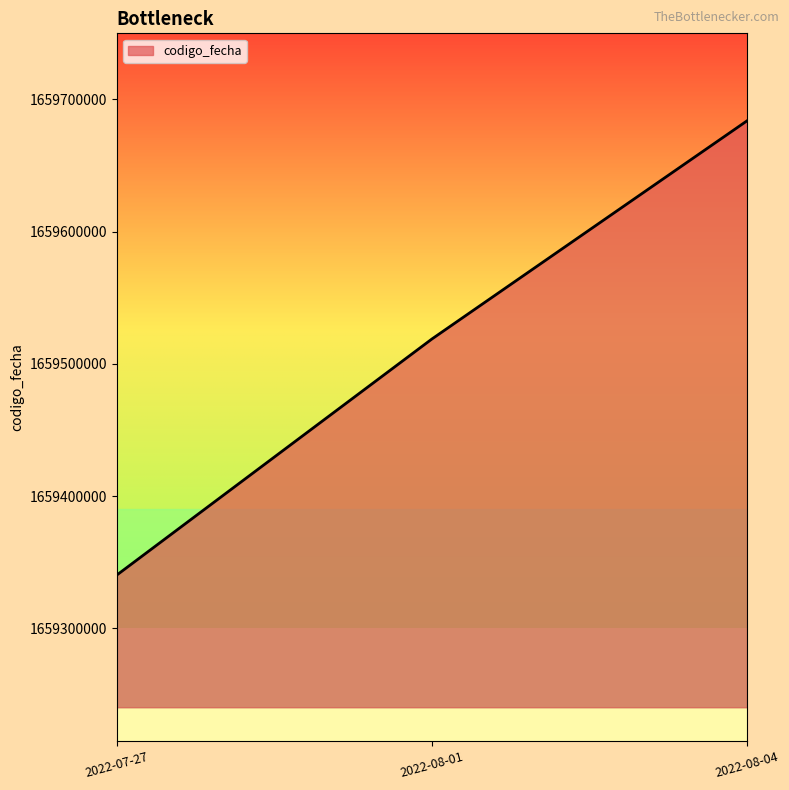

What is the maximum value shown in the chart?

1659683826